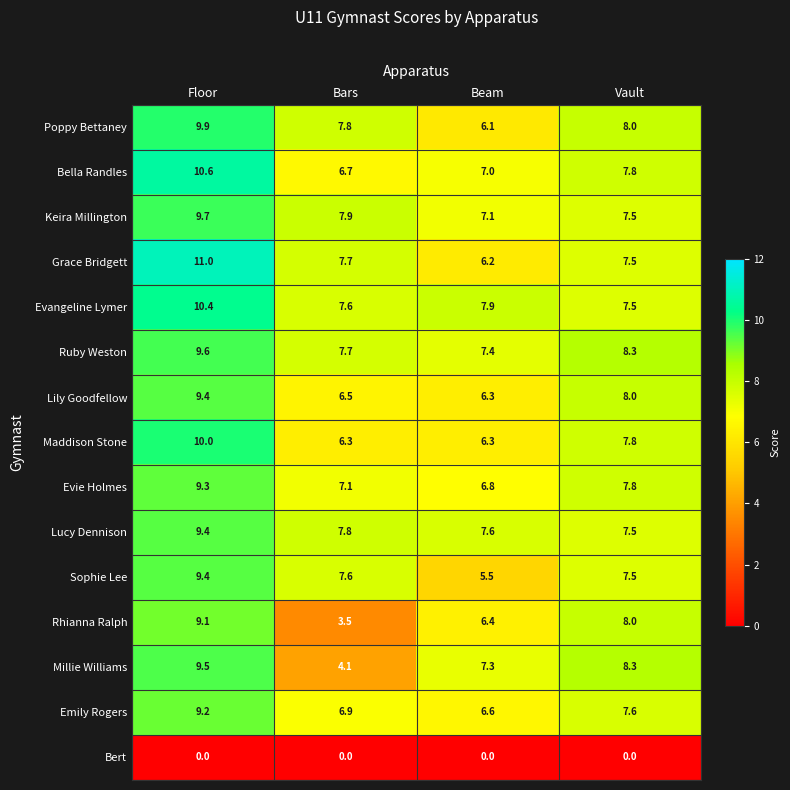

Rank the categories by Ruby Weston value from highest to lowest.

Floor, Vault, Bars, Beam